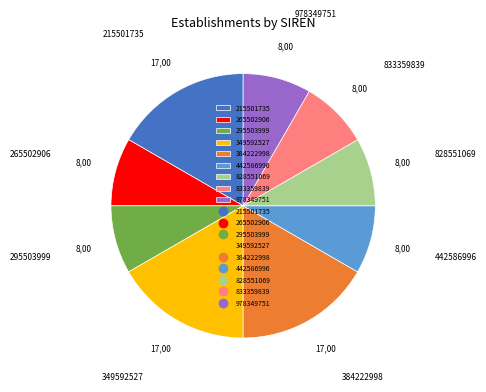

What is the ratio of the value at 349592527 to the value at 295503999?

2.0